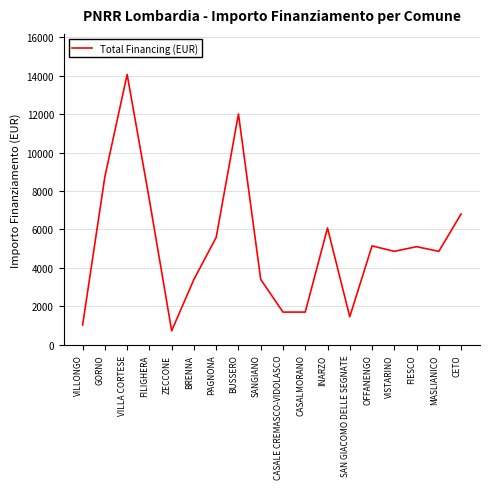

Which has a higher value, VILLONGO or CASALE CREMASCO-VIDOLASCO?

CASALE CREMASCO-VIDOLASCO